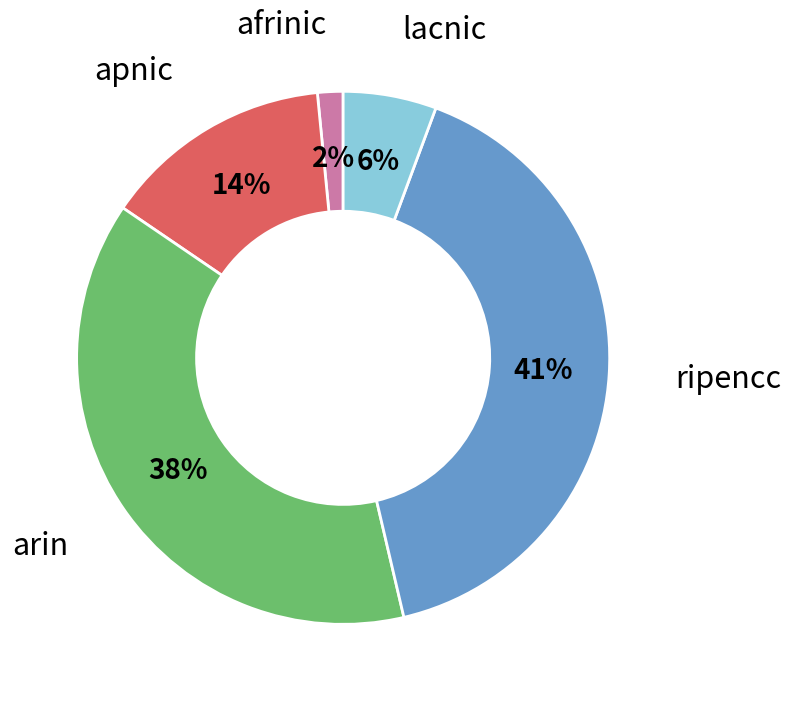

To the nearest percent, what is the average slice percentage?

20%